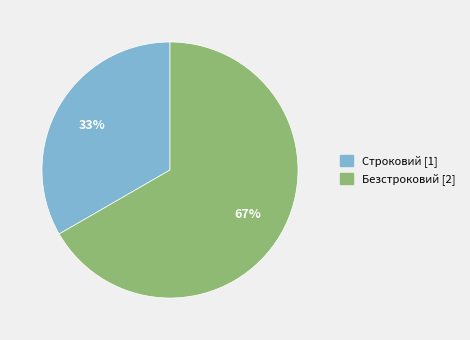

To the nearest percent, what is the average slice percentage?

50%